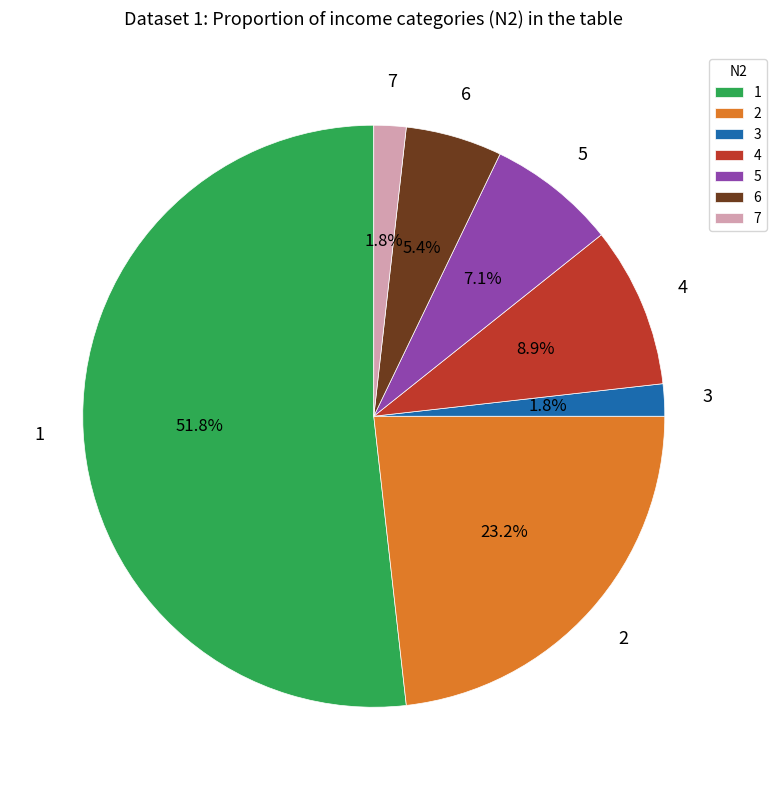

Does any single category account for the majority?

Yes